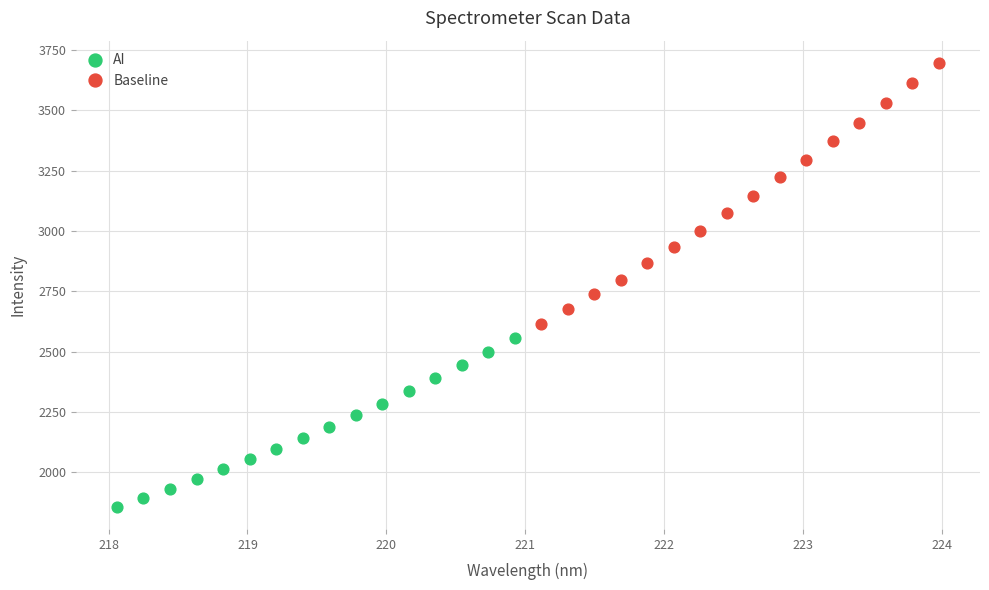

Which series contains the lowest Y value?

AI